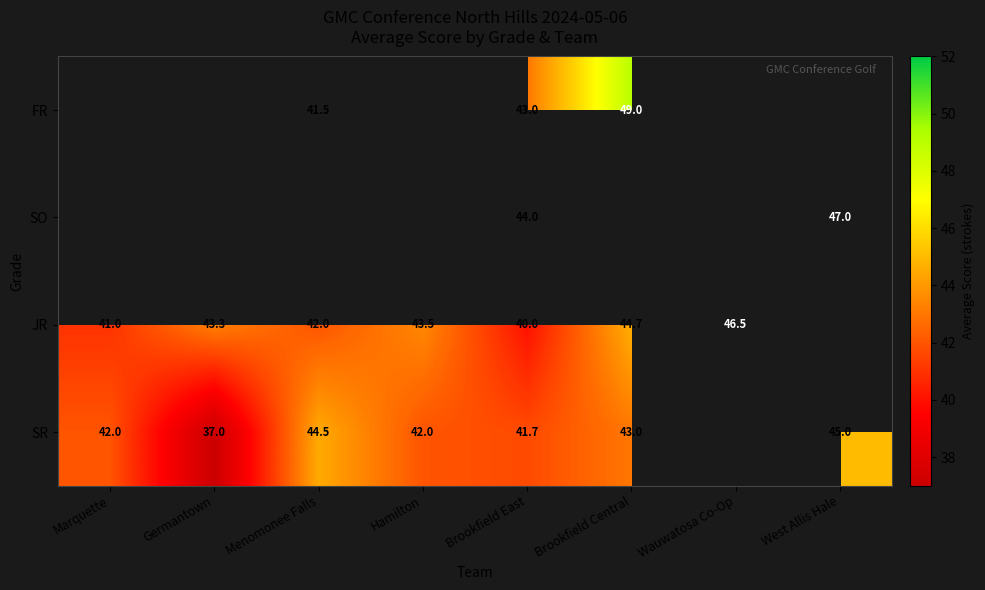

True or false: SR has a value of 42.0 at Marquette.

True